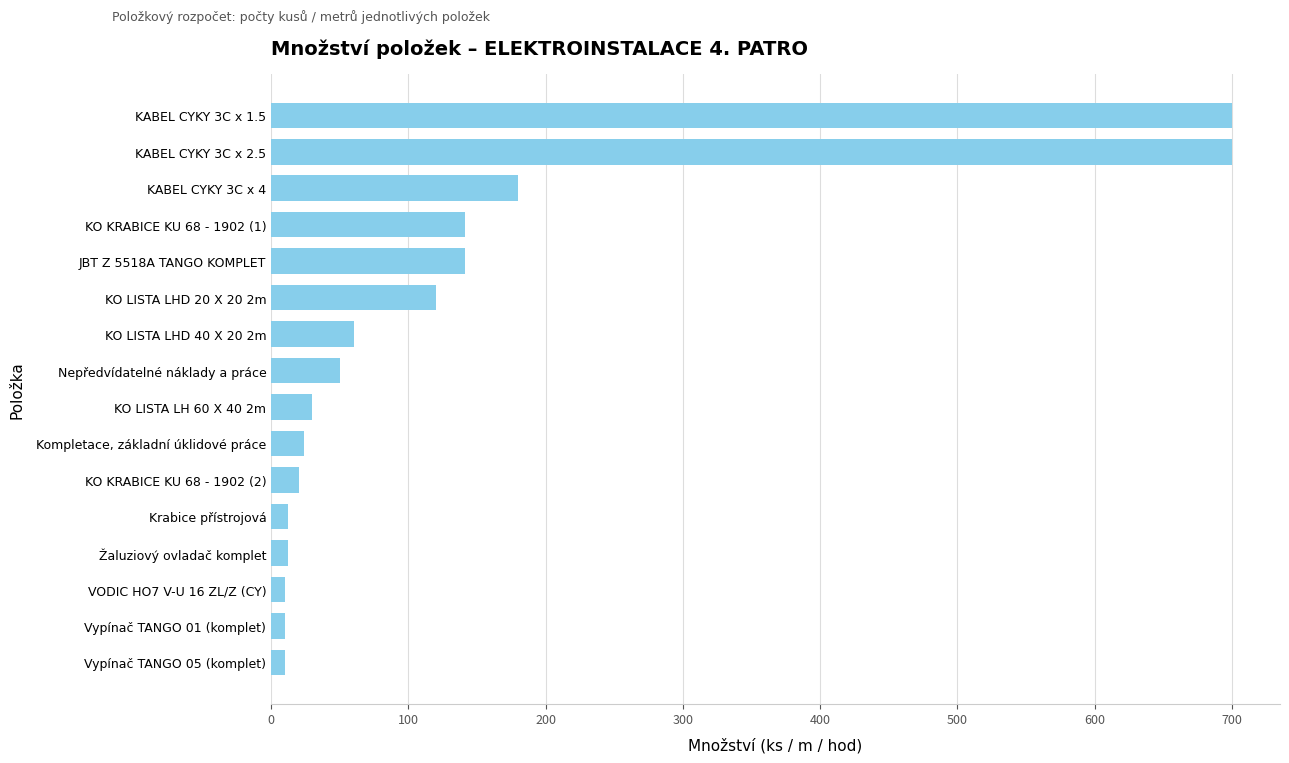

True or false: the data shows 82 at Nepředvídatelné náklady a práce.

False